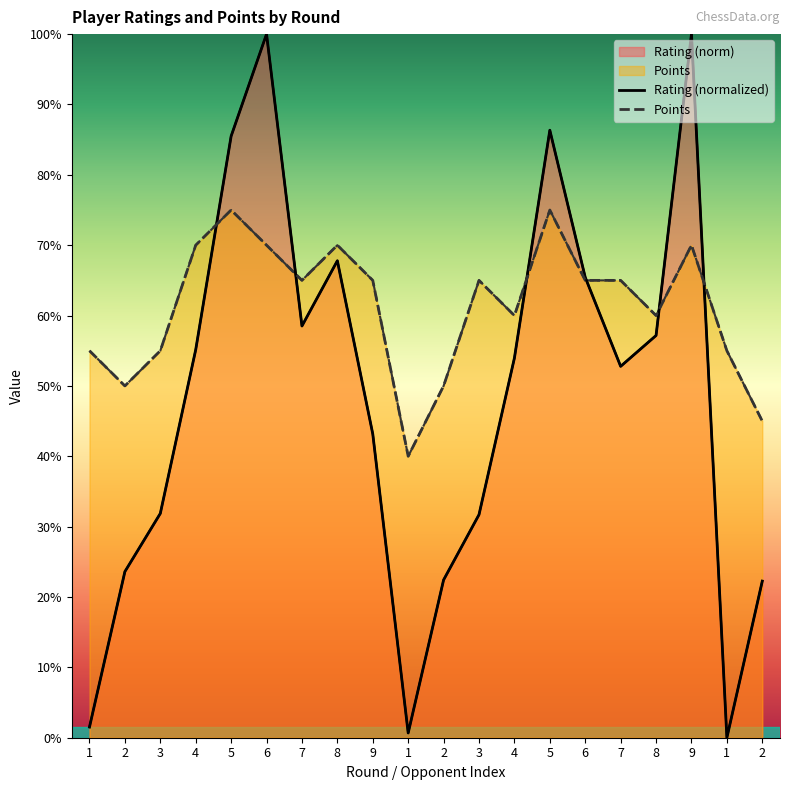

True or false: Rating and Points intersect in this chart.

True